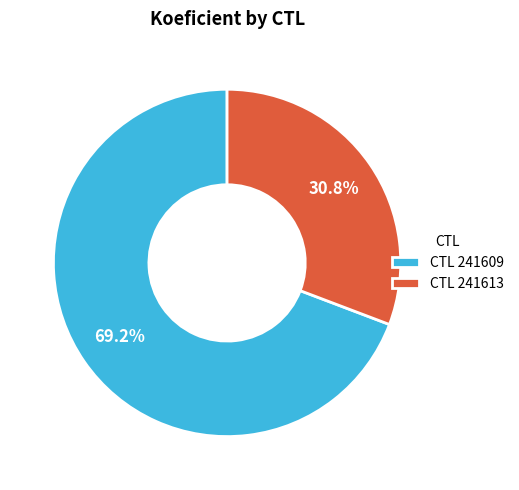

How much of the chart is everything except CTL 241613?

69.2%